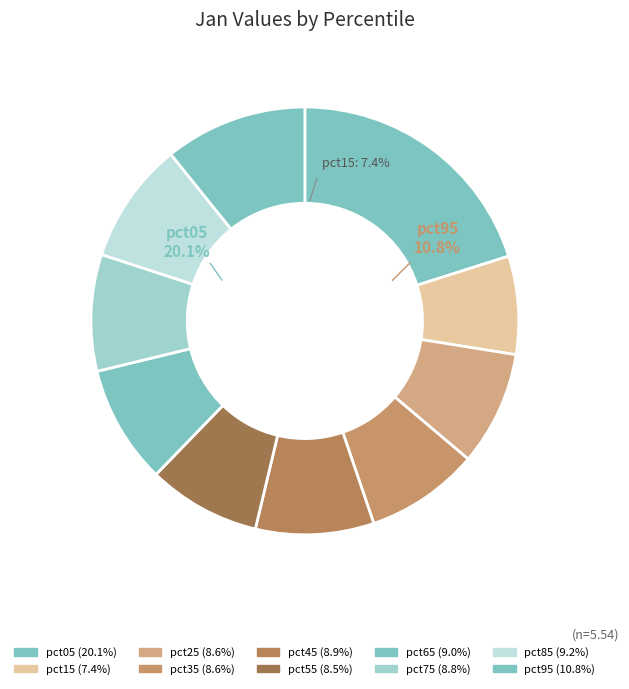

What is the largest slice in the pie chart?

pct05